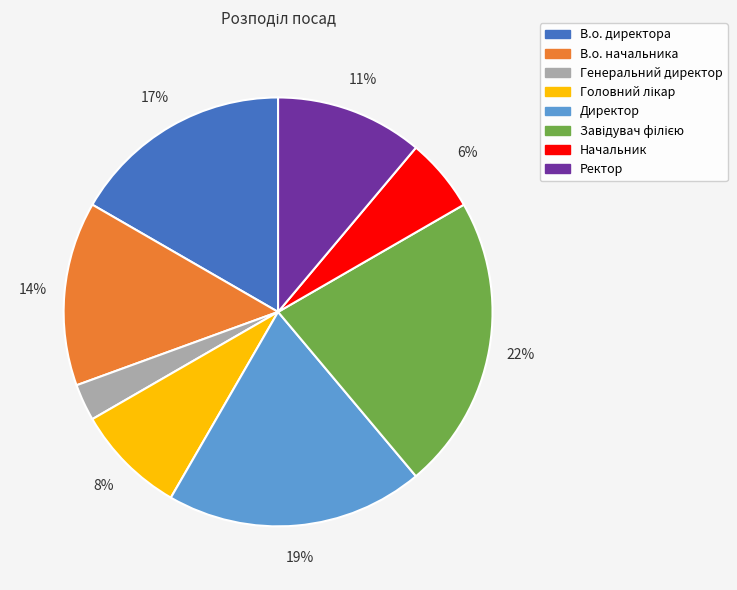

What is the smallest slice in the pie chart?

Генеральний директор